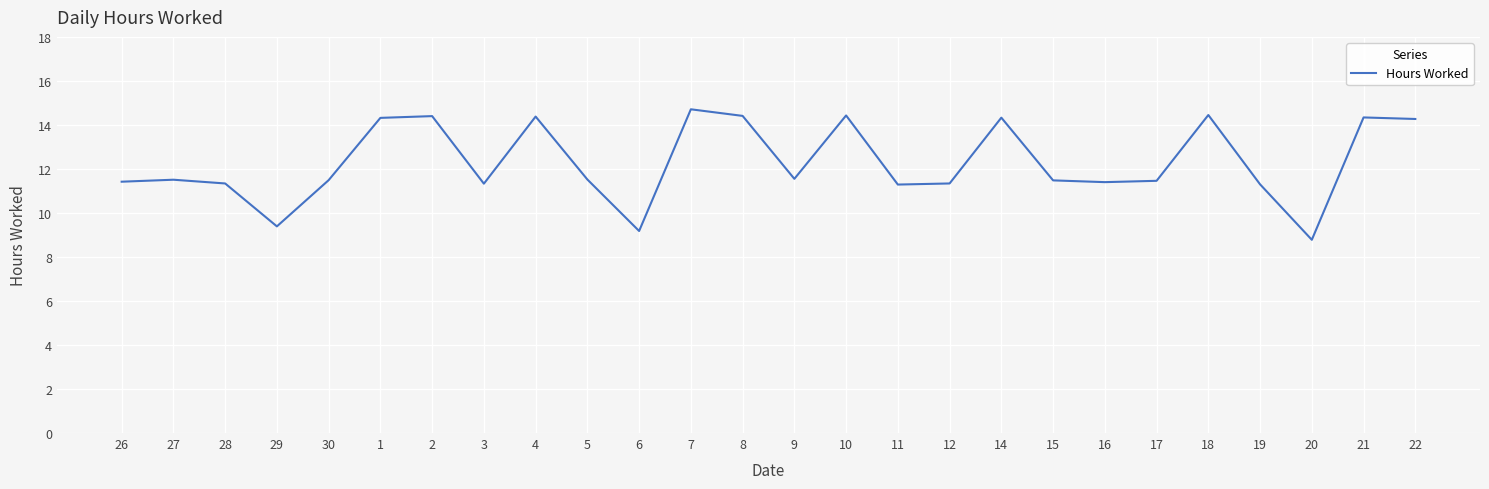

What position from the left is 15?

19